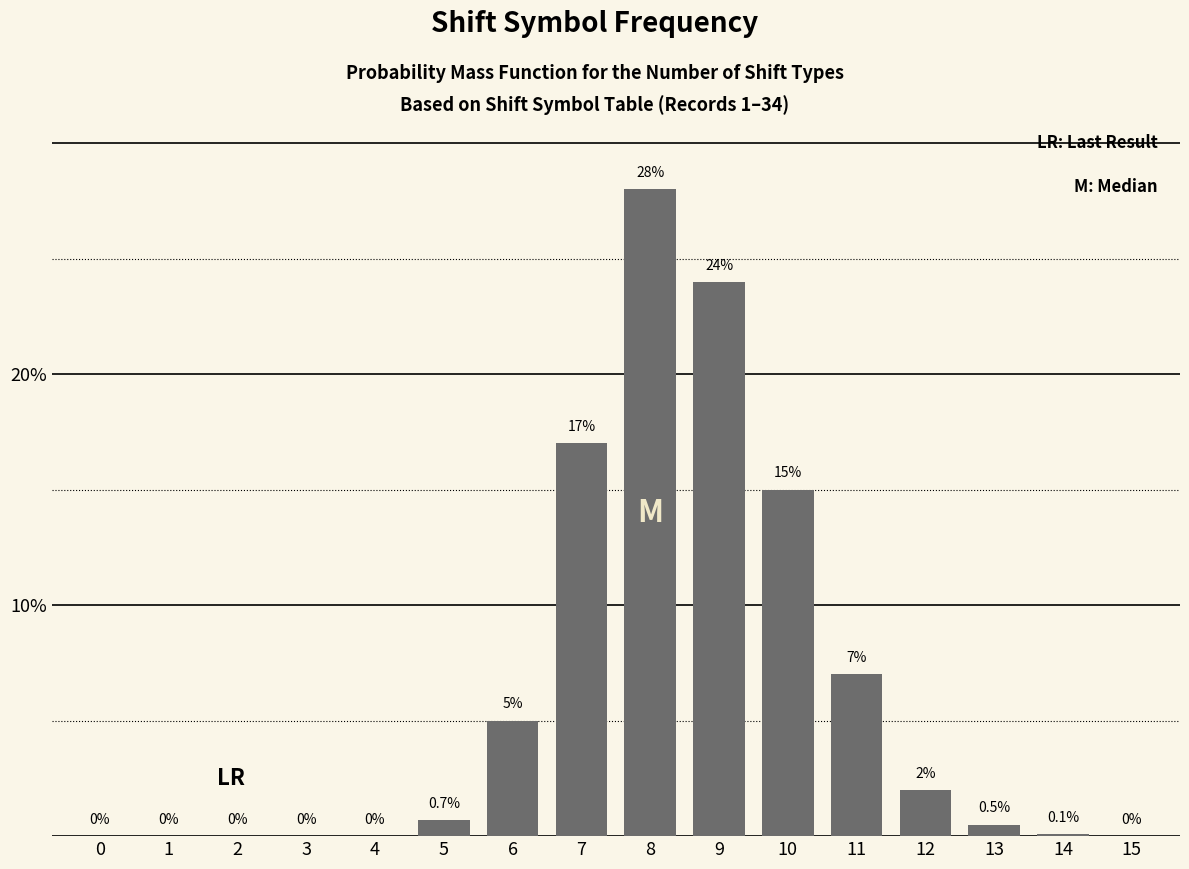

Reading left to right, extract all data points from this chart.

0=0.0	1=0.0	2=0.0	3=0.0	4=0.0	5=0.7	6=5.0	7=17.0	8=28.0	9=24.0	10=15.0	11=7.0	12=2.0	13=0.5	14=0.1	15=0.0